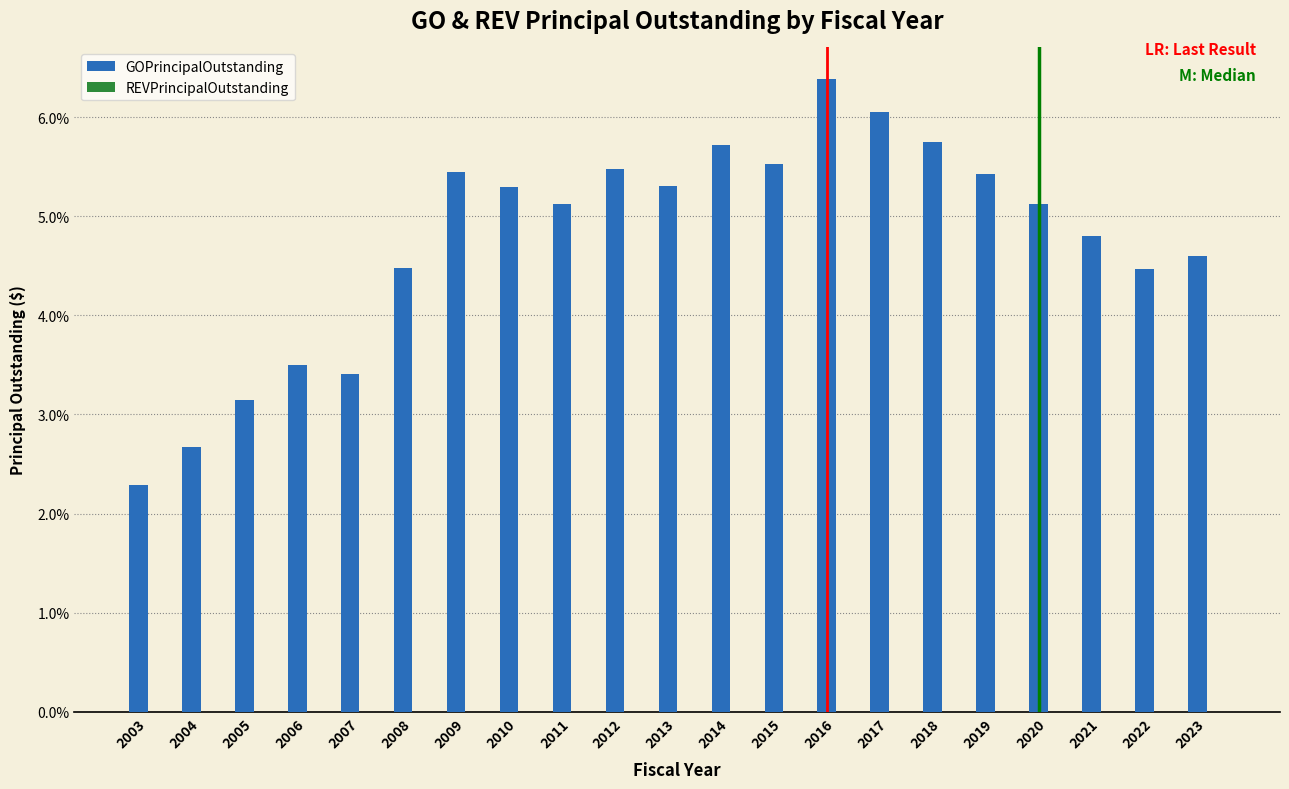

Reading right to left, transcribe all the data shown in this chart.

4.6	4.5	4.8	5.1	5.4	5.7	6.1	6.4	5.5	5.7	5.3	5.5	5.1	5.3	5.4	4.5	3.4	3.5	3.1	2.7	2.3